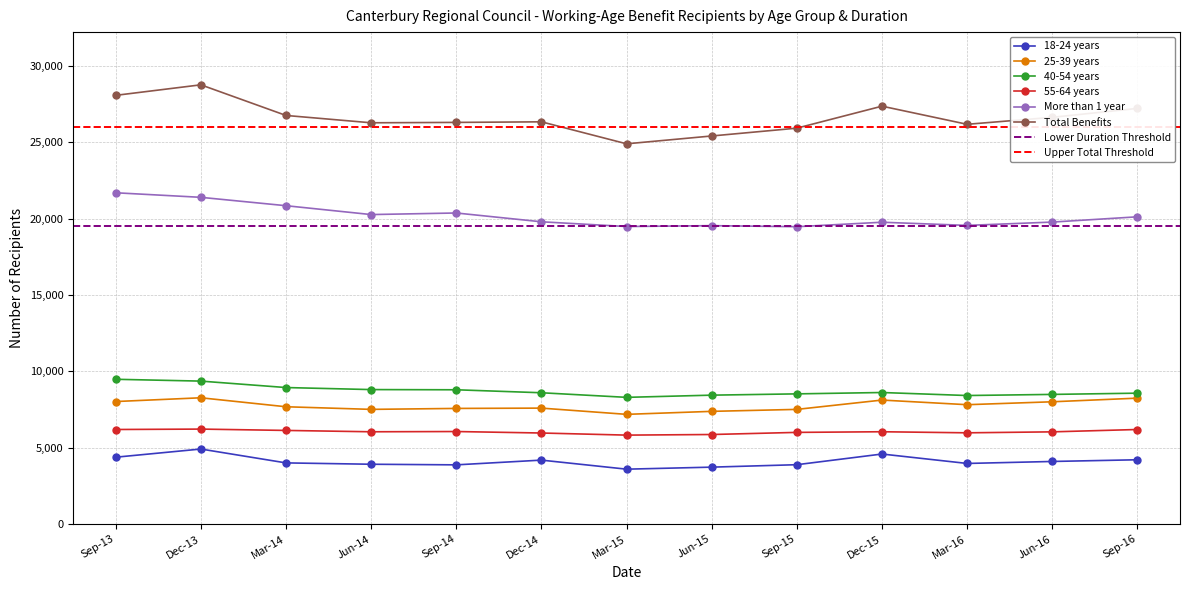

How many values in the 55-64 years series are below 6043?

6